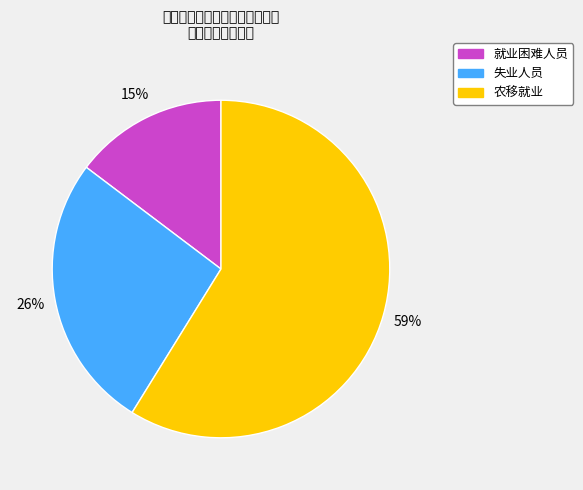

True or false: 农移就业 accounts for 48% of the total.

False